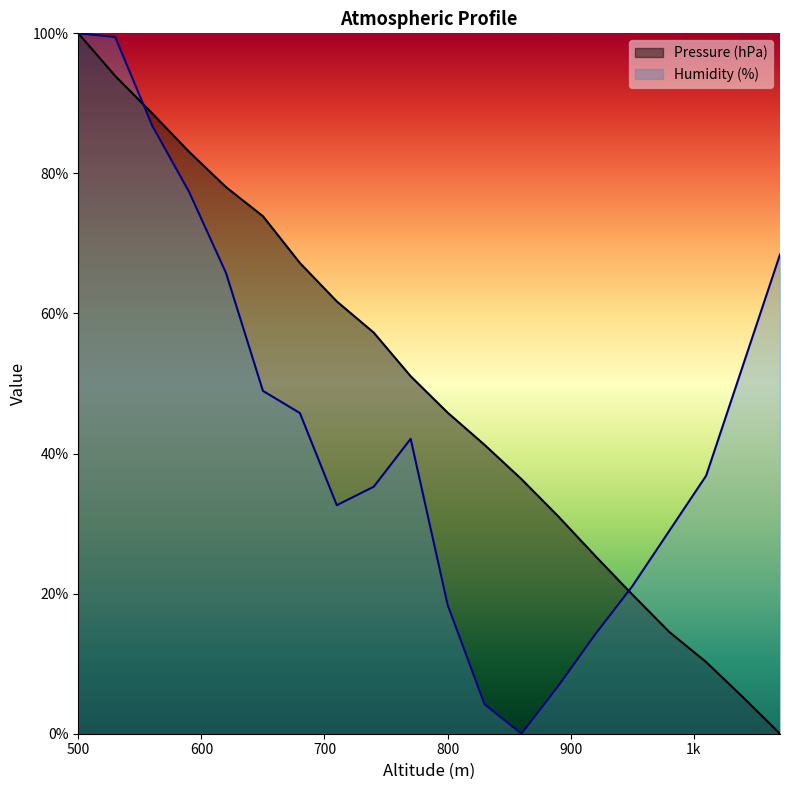

At how many categories does at least one series exceed 8?

20